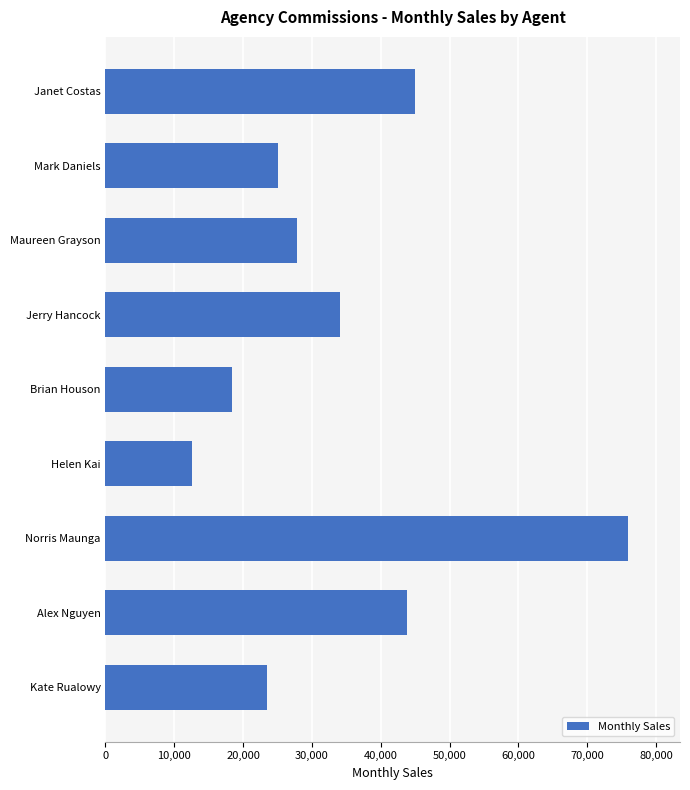

At which category does the chart reach its minimum across all series?

Helen Kai